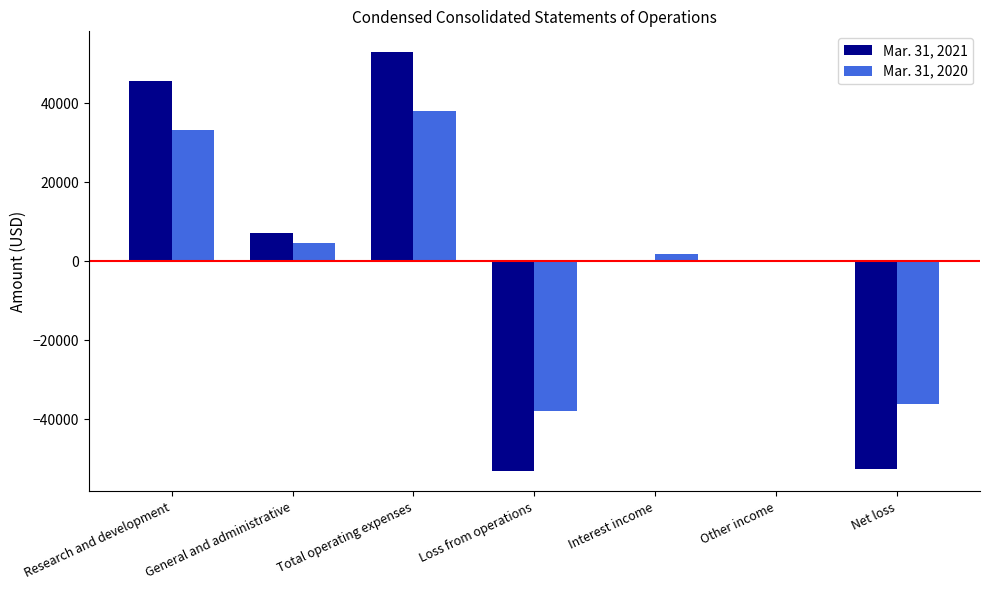

What is the total value across all series at Loss from operations?

-90984